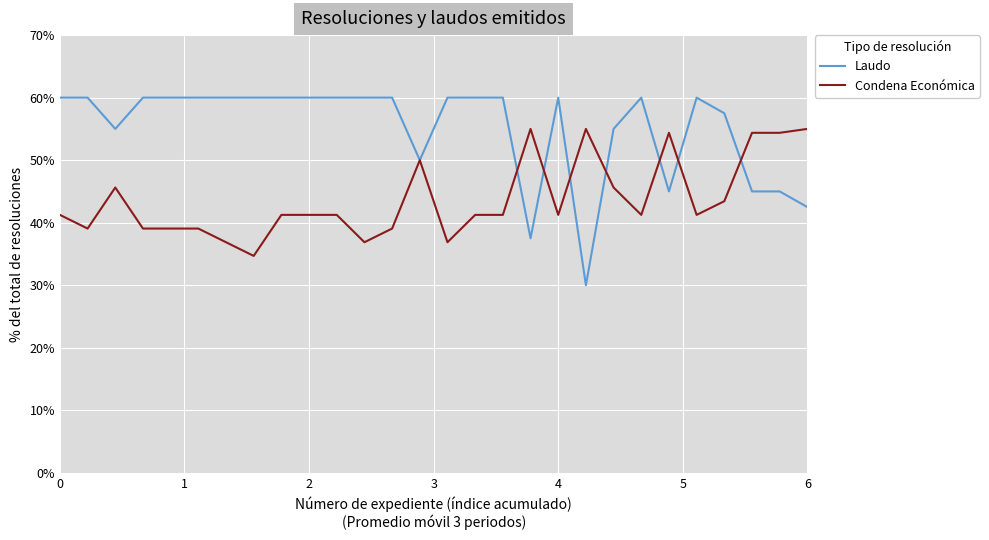

What is the minimum value for Condena Económica?

34.7